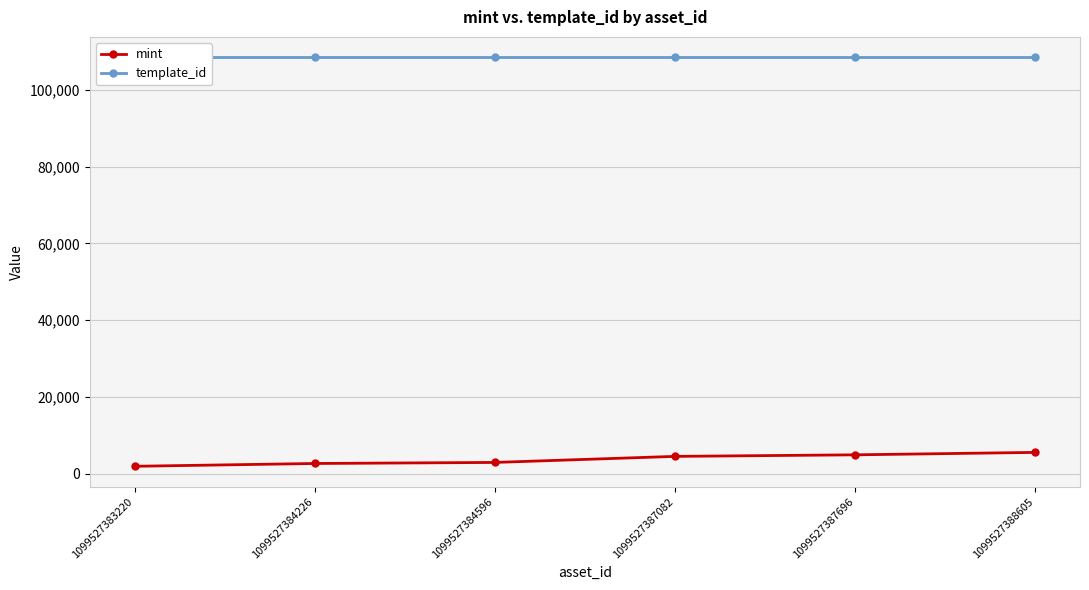

What is the total value across all series at 1099527383220?

110366